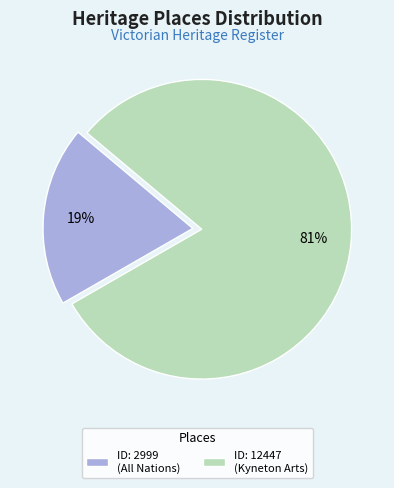

Do ID: 2999 (All Nations) and ID: 12447 (Kyneton Arts) together represent more than half of the pie?

Yes